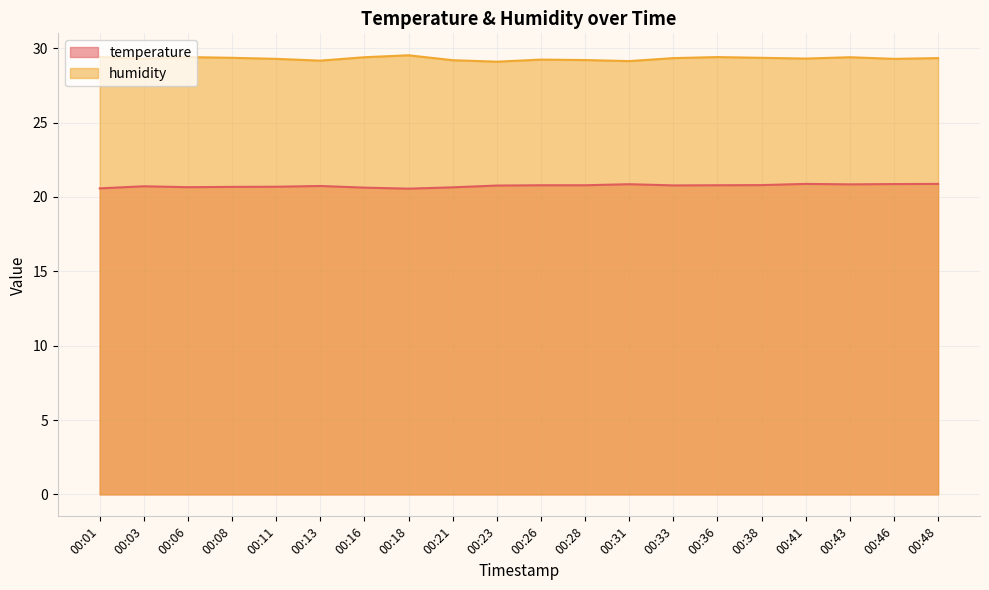

List the series in order of their peak value, highest first.

humidity, temperature